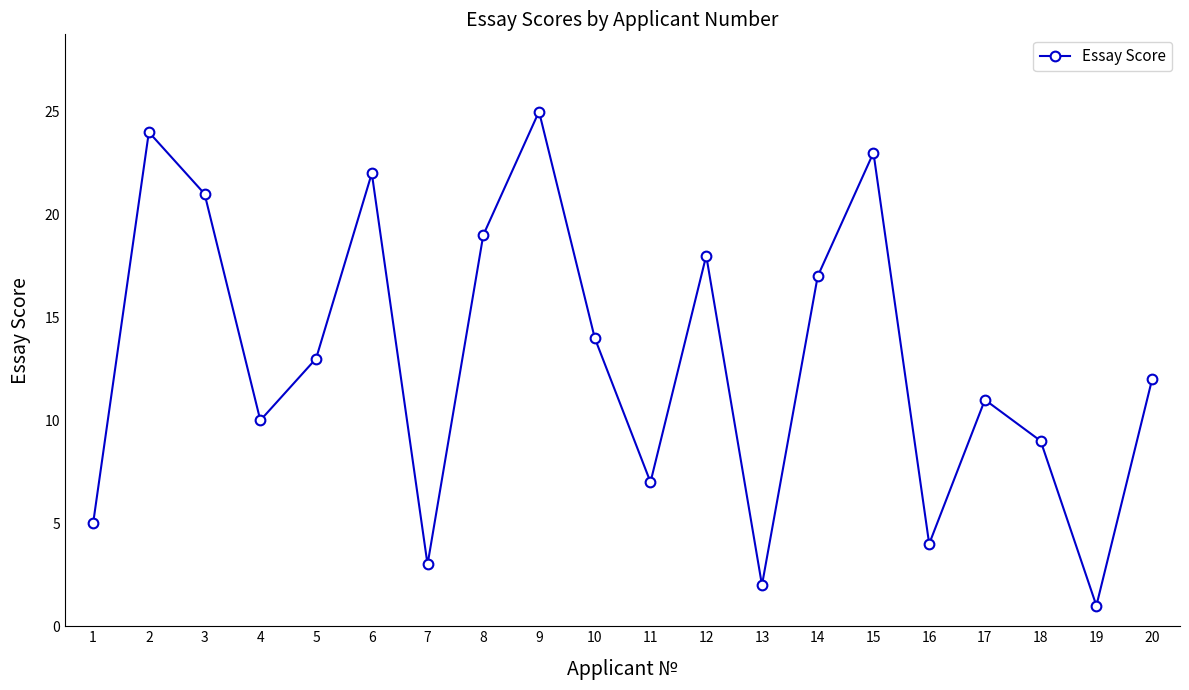

Reading left to right, list all the values displayed in this chart.

5	24	21	10	13	22	3	19	25	14	7	18	2	17	23	4	11	9	1	12